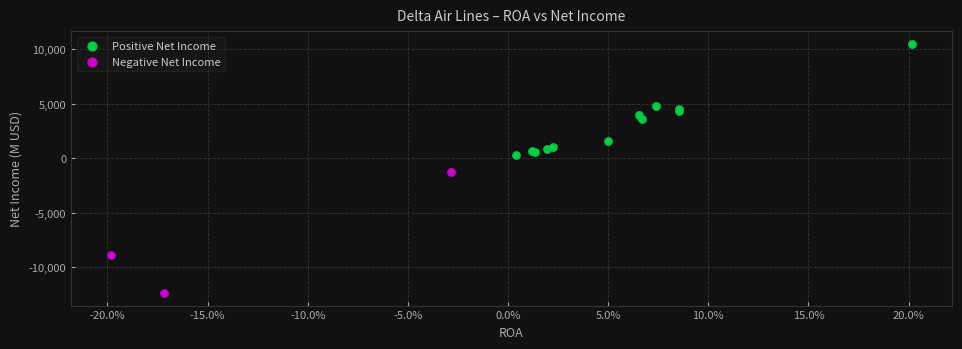

Which series contains the lowest Y value?

Negative Net Income